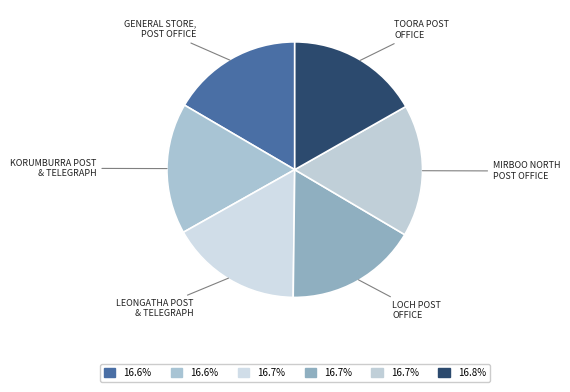

How many segments does this pie chart have?

6